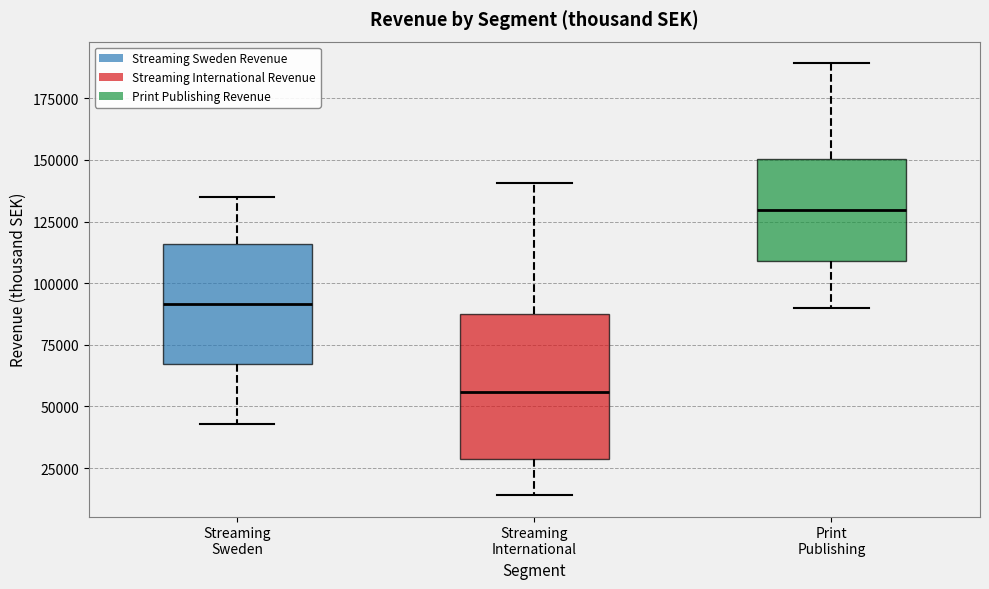

Where does the upper whisker of the box for Streaming International end on the y-axis? The values are not printed on the chart, so give them approximately, as read against the axis.

140000